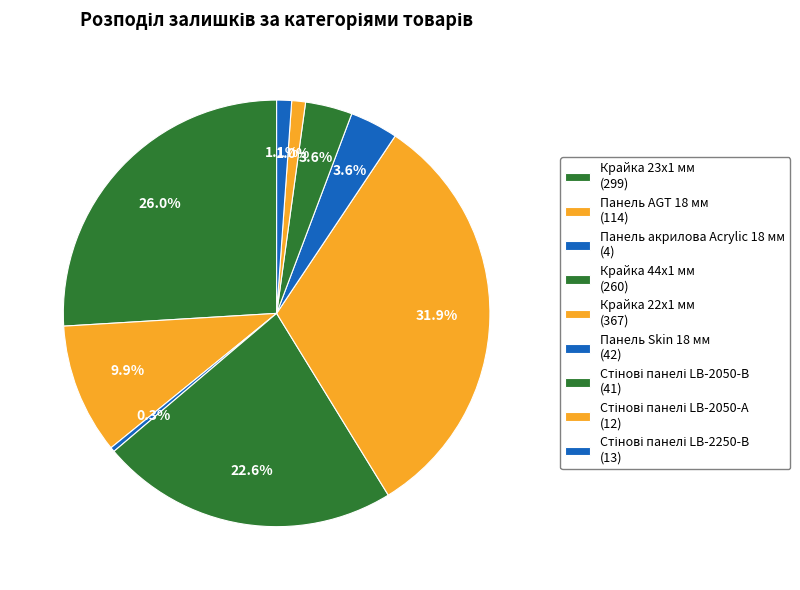

Which slice is the largest?

Крайка 22x1 мм